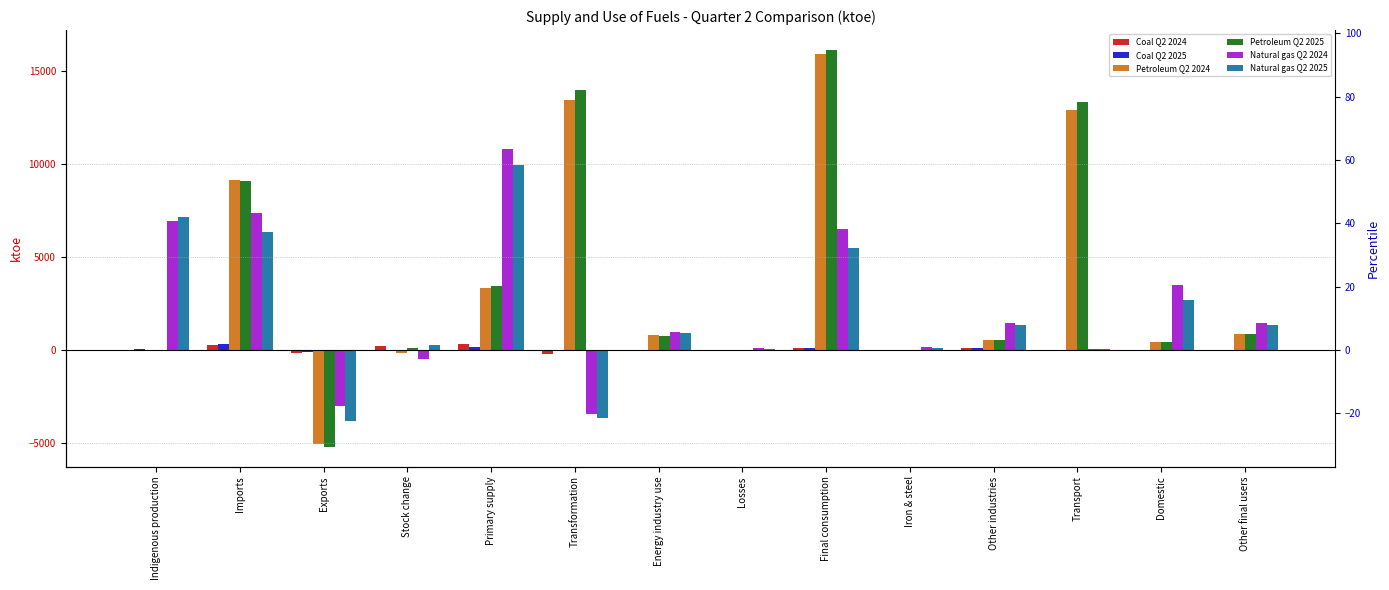

What is the difference between the Coal Q2 2025 values at Final consumption and Imports?

173.2